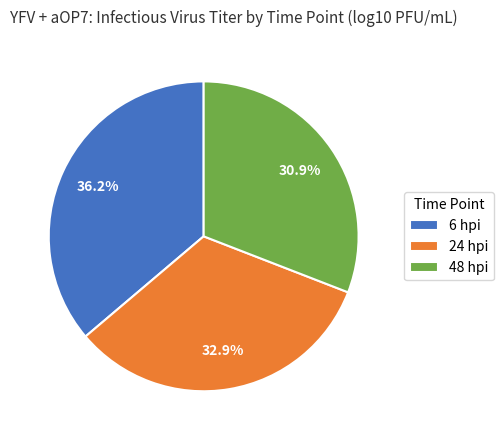

Rank the categories by value from highest to lowest.

6 hpi, 24 hpi, 48 hpi